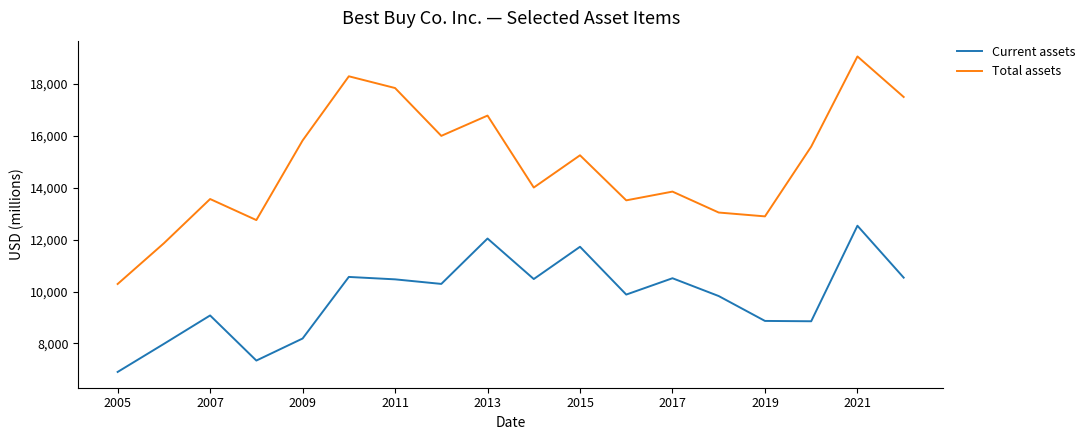

Which series has the largest total across all categories?

Total assets